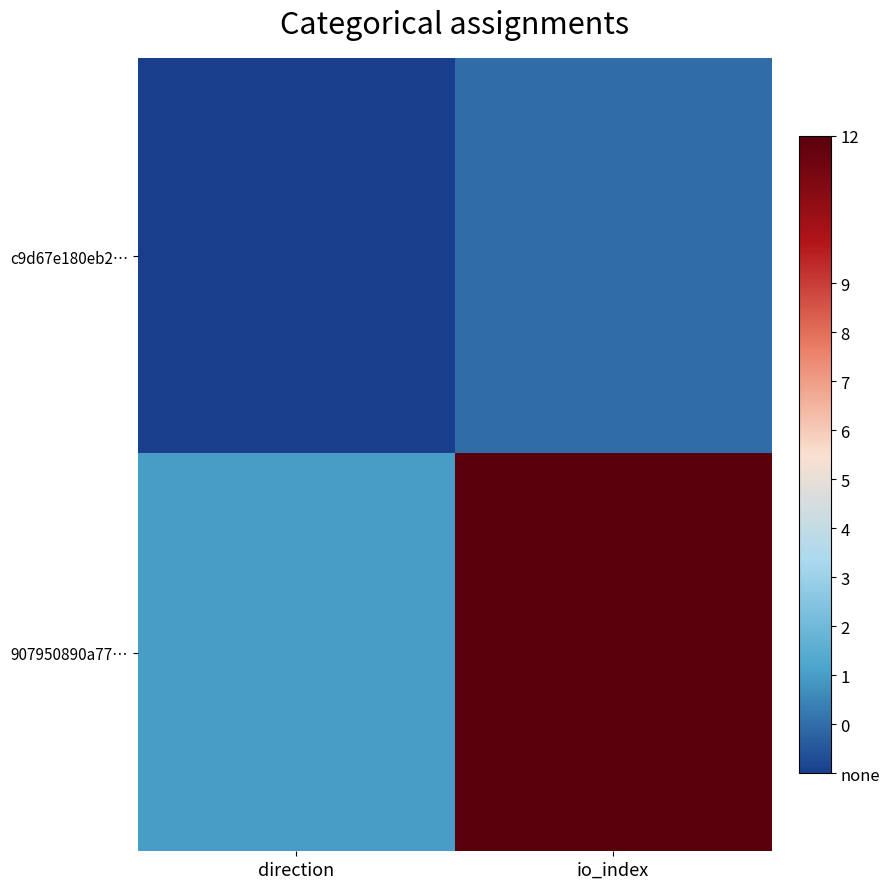

How many data points does each series have?

2